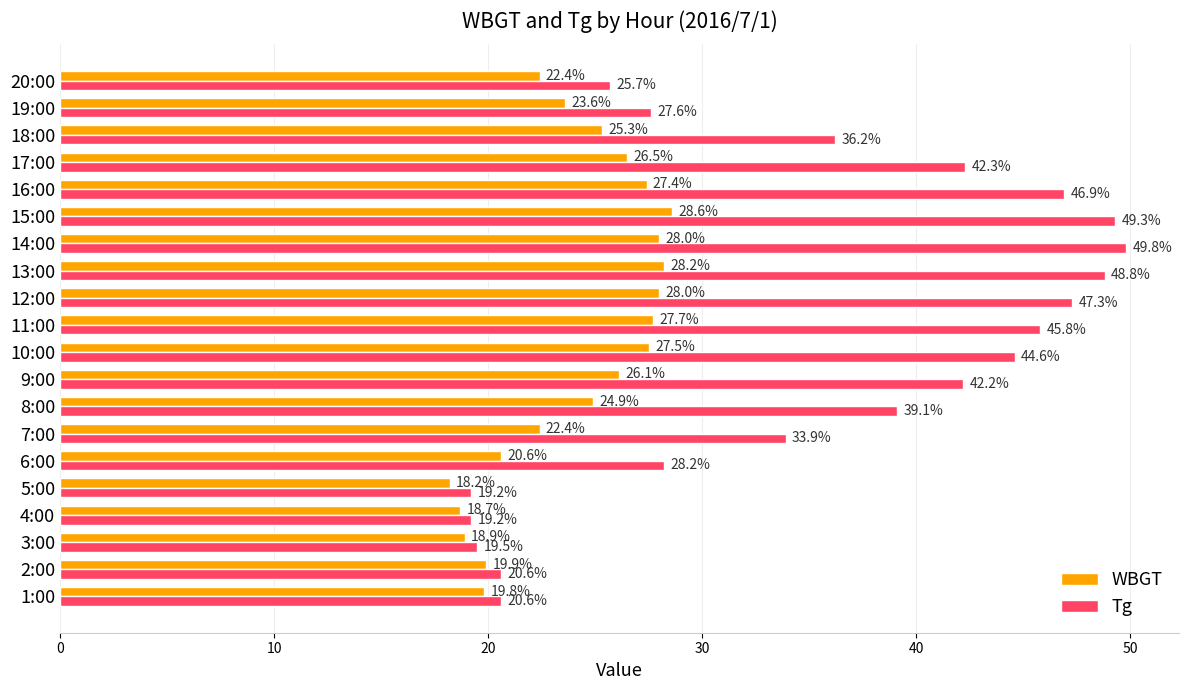

Rank the series by their average value, from lowest to highest.

WBGT, Tg